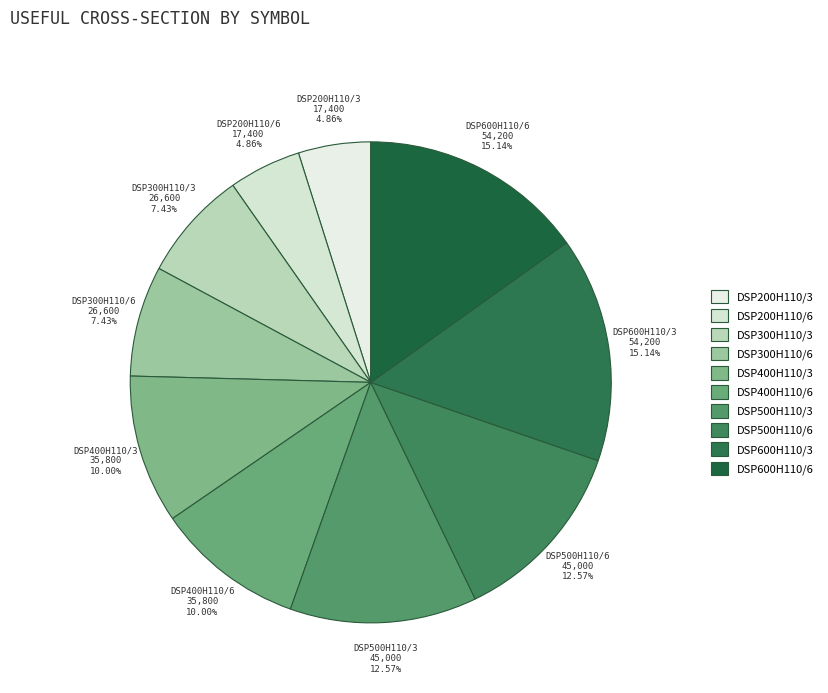

The DSP500H110/3 slice represents 13% of the pie. True or false?

True